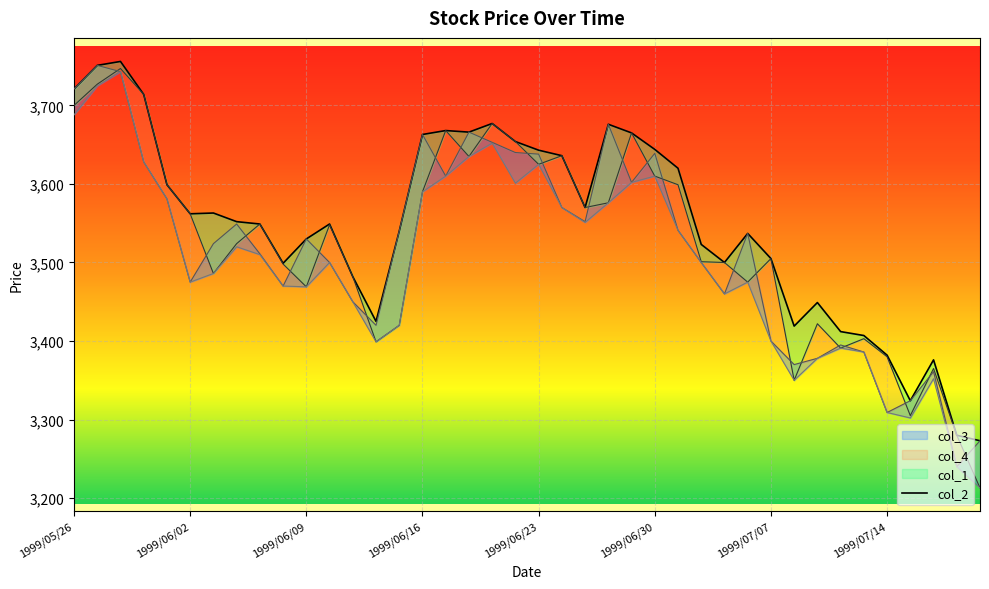

Does the chart display data point markers on the line(s)?

No